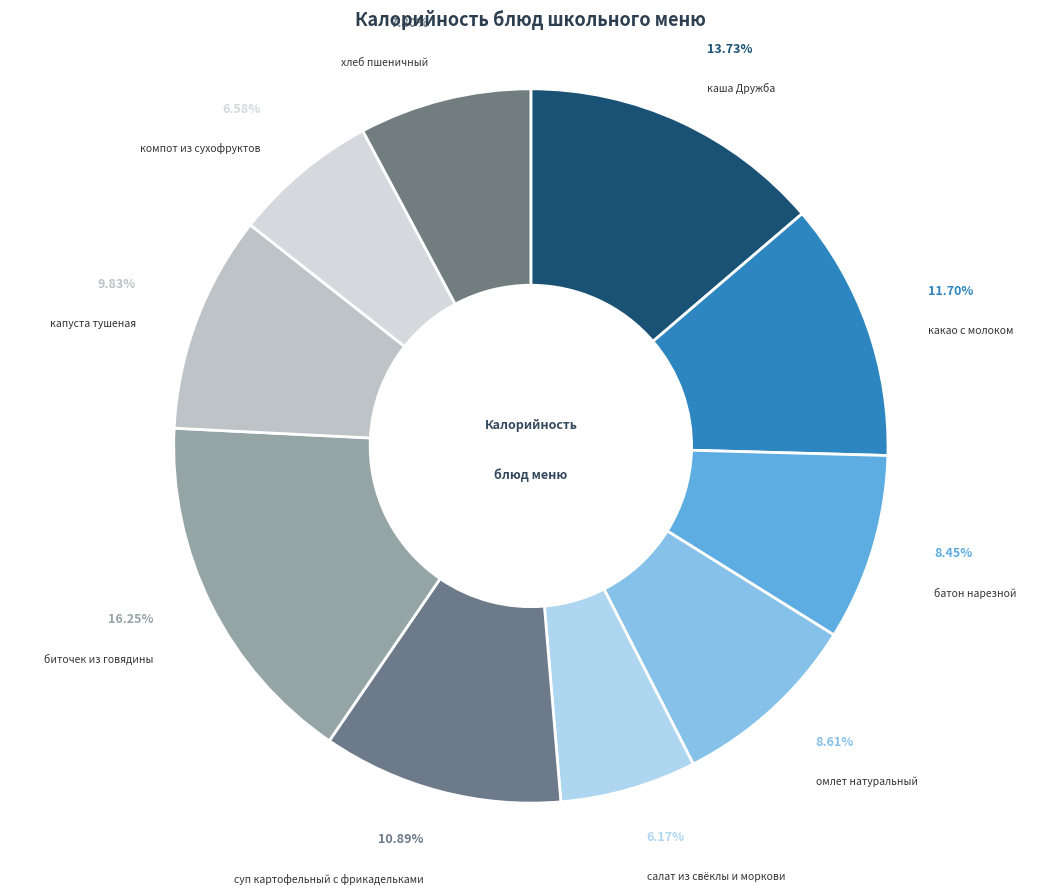

Is there any slice that represents more than half of the pie?

No